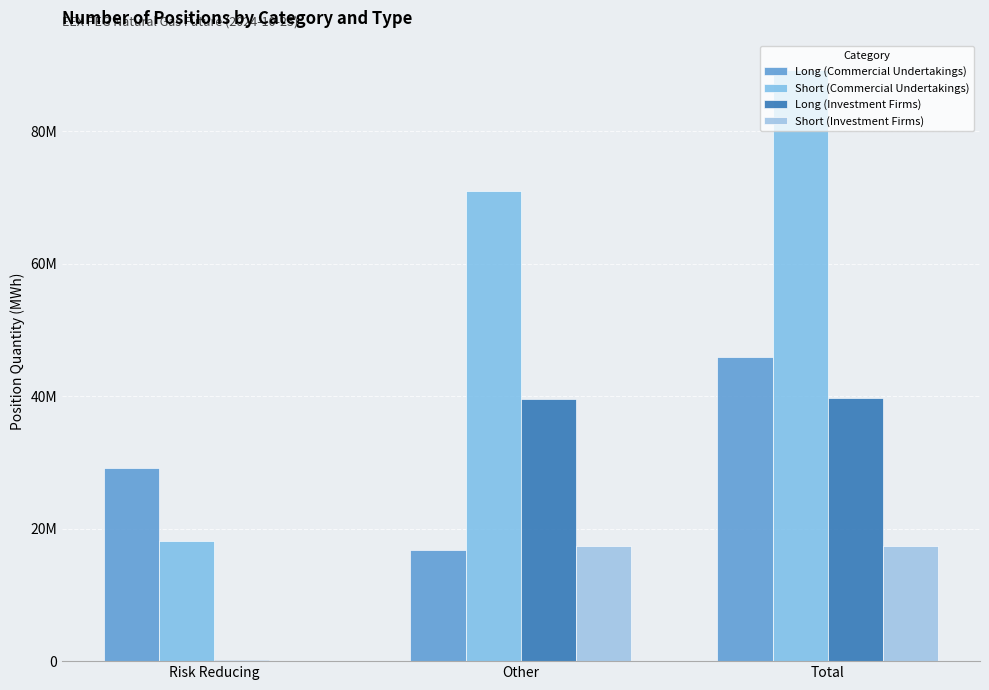

The value of Short (Commercial Undertakings) at Other is 71024575. True or false?

True